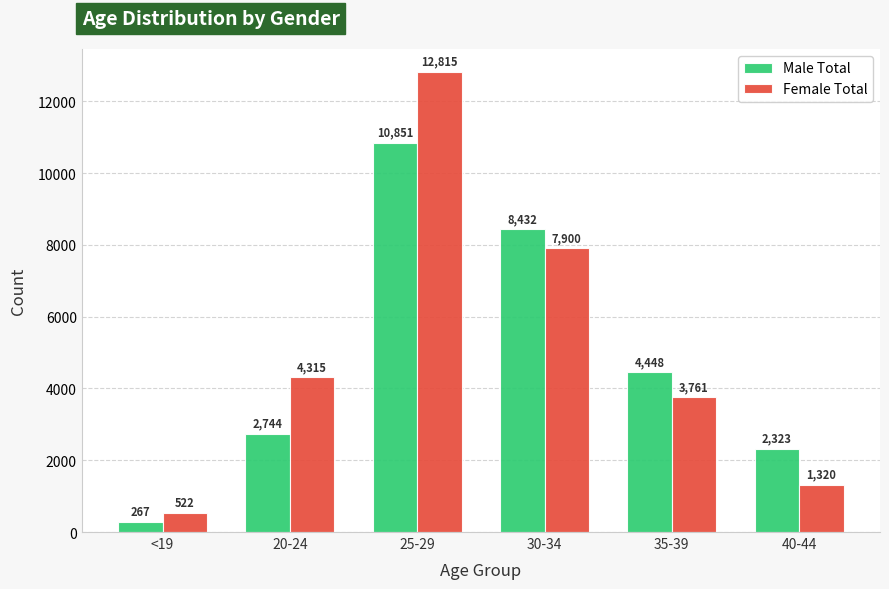

How many bars are there in each group?

2